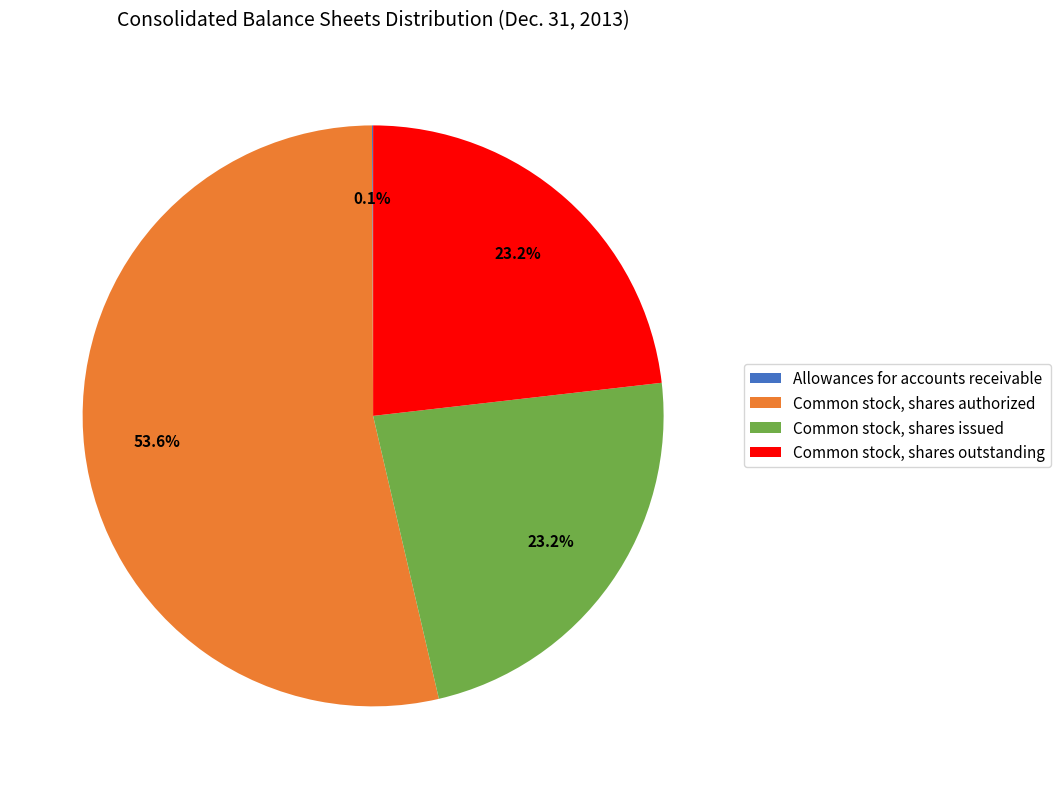

Is it true that Common stock, shares authorized is 67% of the pie?

False